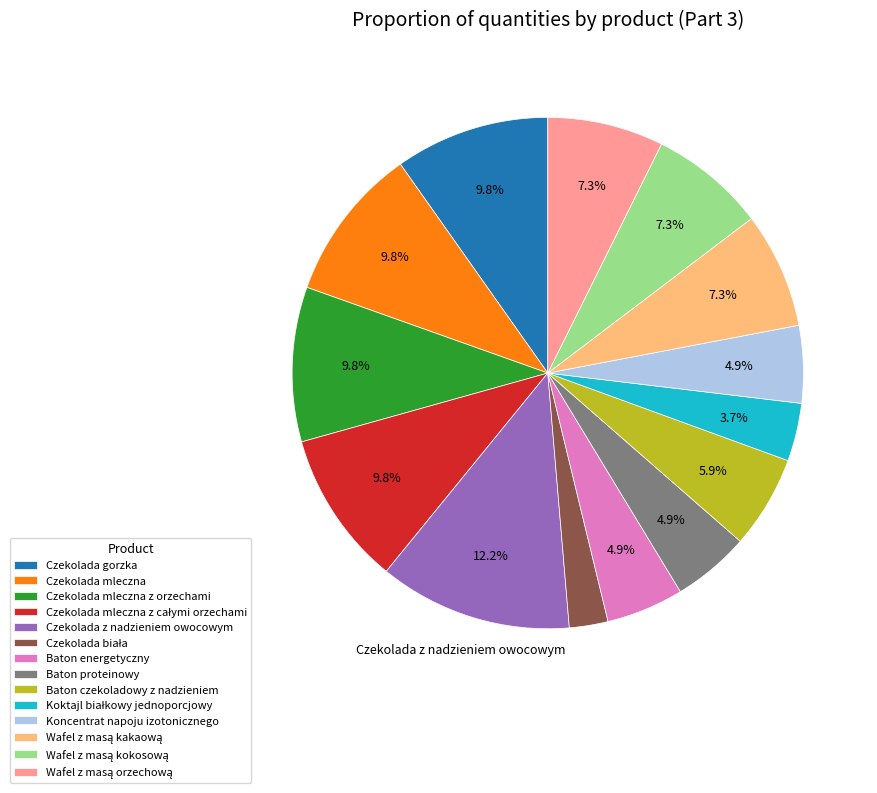

How many slices are in this pie chart?

14